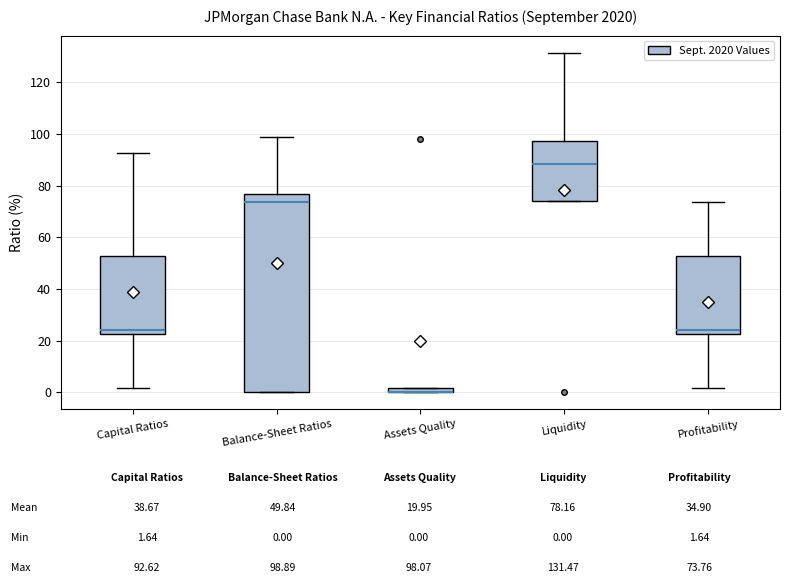

Where is the lower edge of the box for Balance-Sheet Ratios on the y-axis? The values are not printed on the chart, so give them approximately, as read against the axis.

0